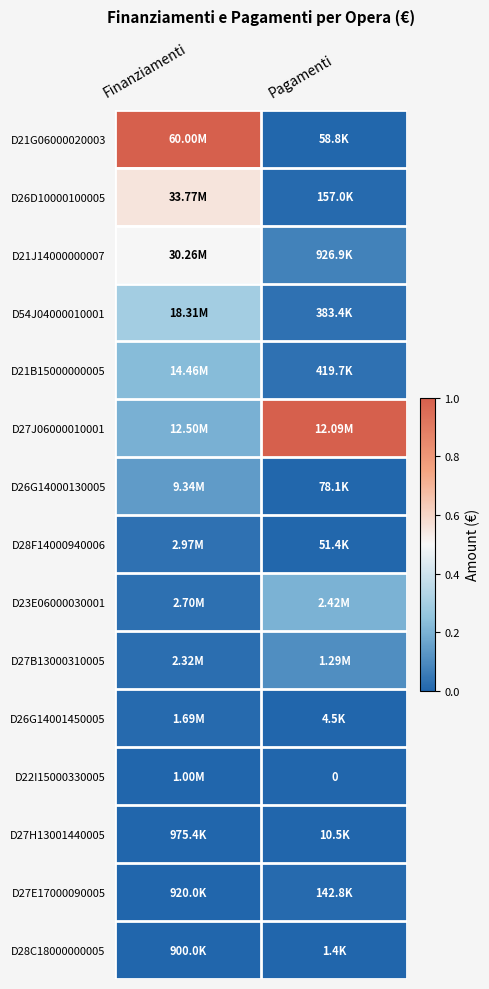

At how many categories does at least one series exceed 0?

2